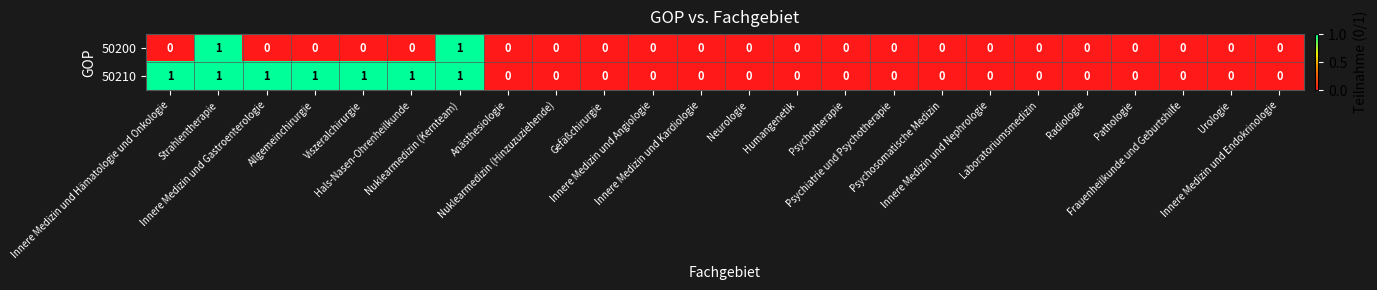

Which series has the largest total across all categories?

50210